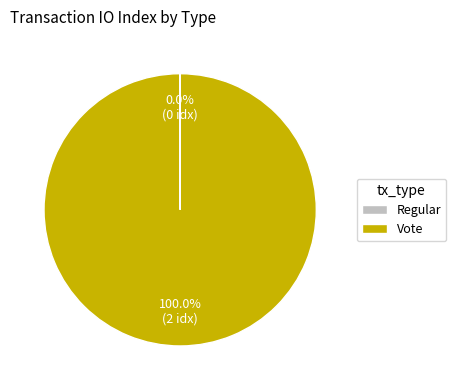

Is there a majority slice in this chart?

Yes